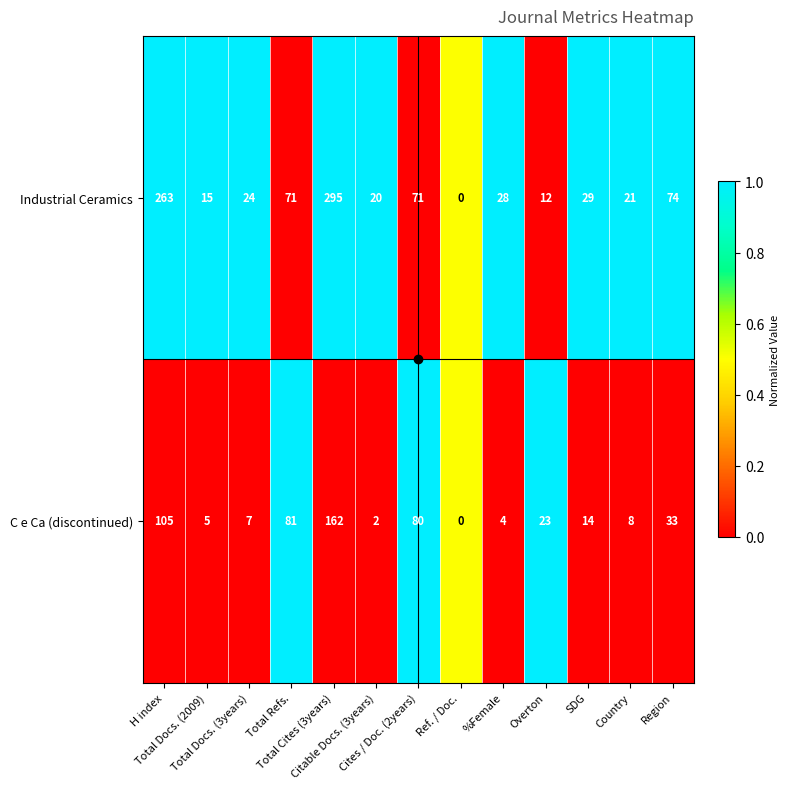

Count the number of categories in the chart.

13